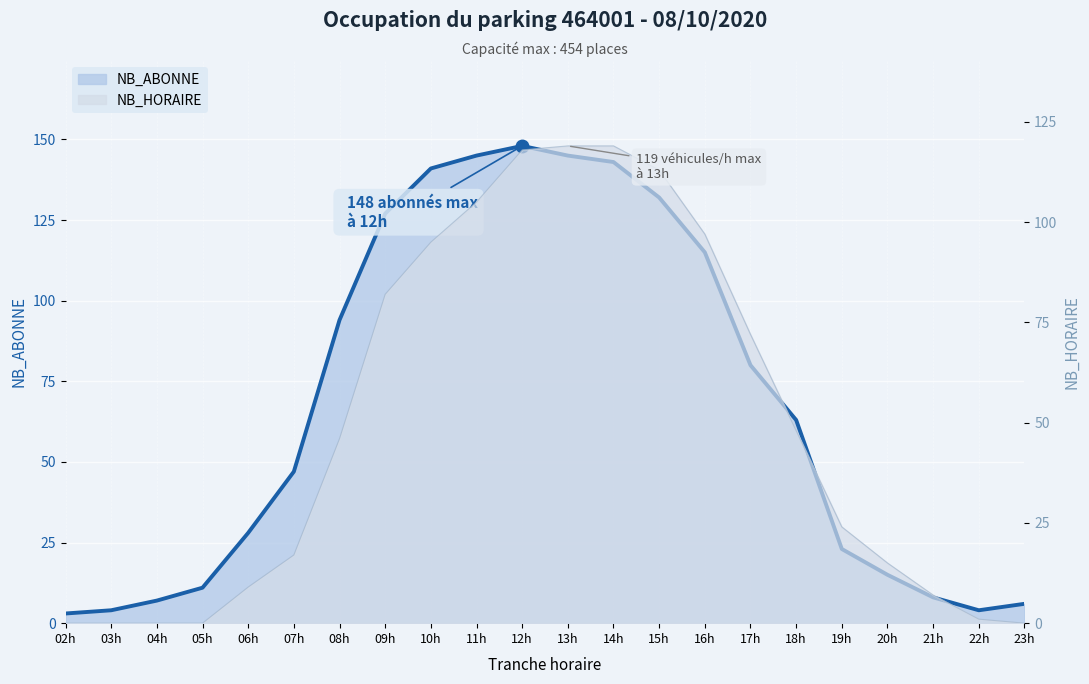

True or false: NB_ABONNE and NB_HORAIRE cross at least once.

True